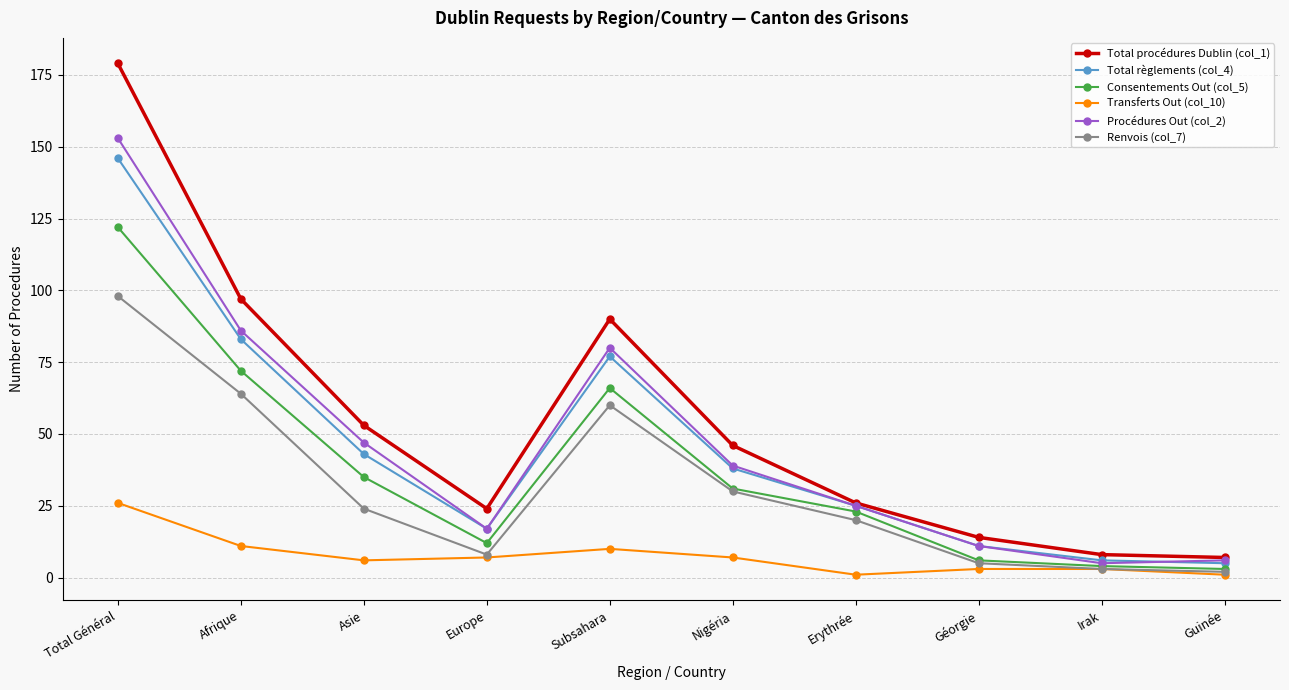

At which category does Total règlements (col_4) reach its first local peak?

Subsahara